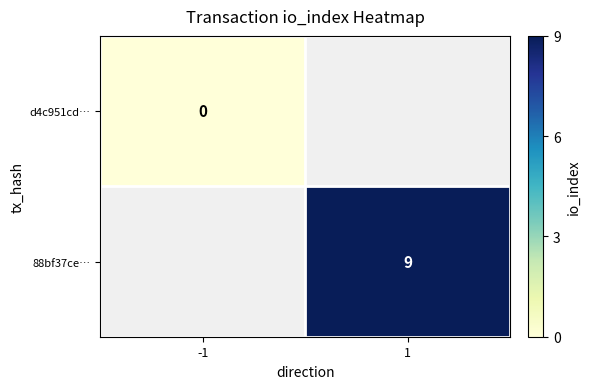

At which category does the chart reach its minimum across all series?

-1